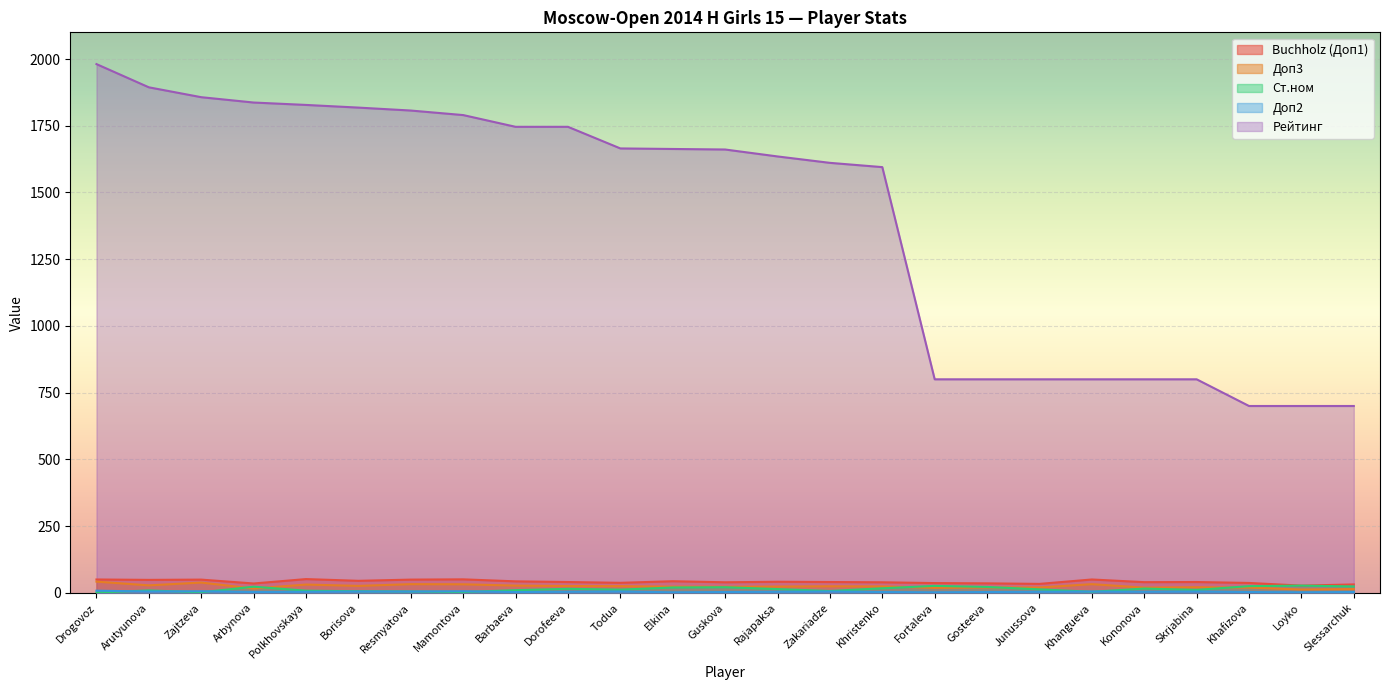

What is the maximum value shown in the chart?

1981.0